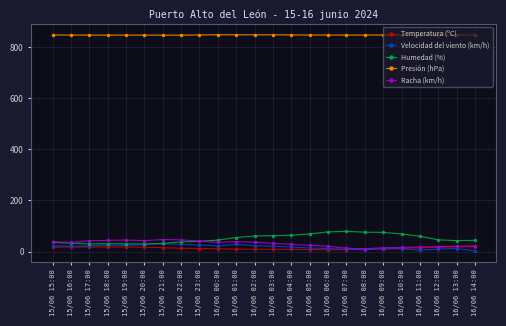

True or false: Racha (km/h) has more than 0 interior local peaks.

True